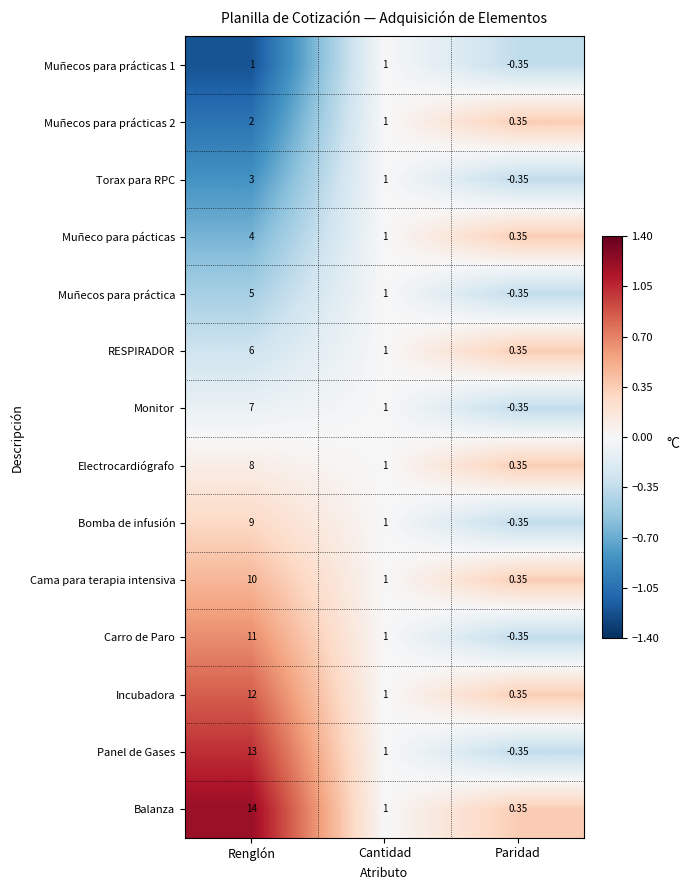

How many categories are shown in the chart?

3